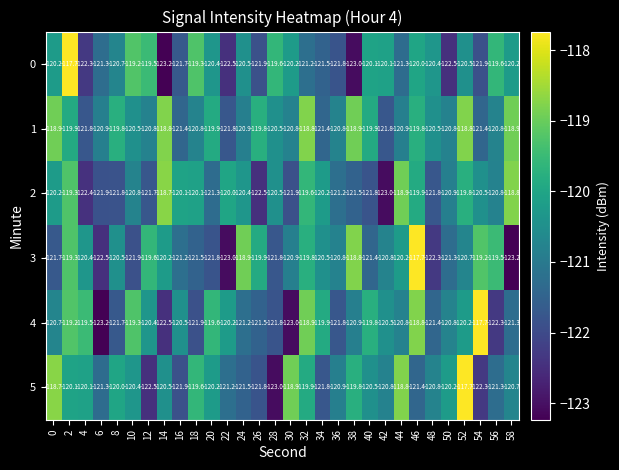

What is the highest value of the 2 series?

-118.7